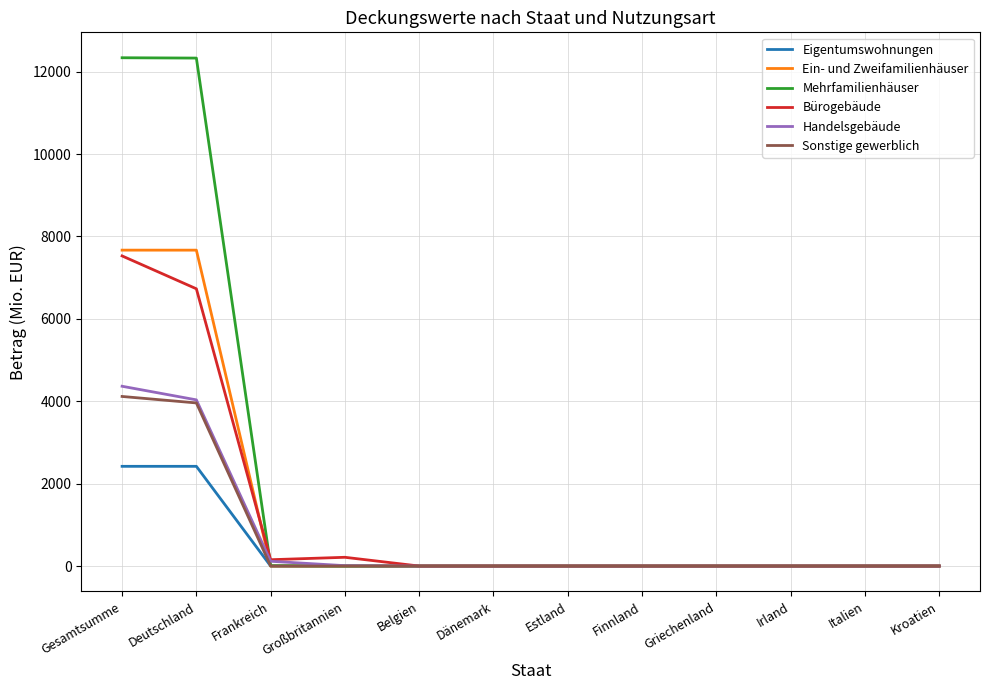

Where do Mehrfamilienhäuser and Bürogebäude first cross each other?

Deutschland and Frankreich